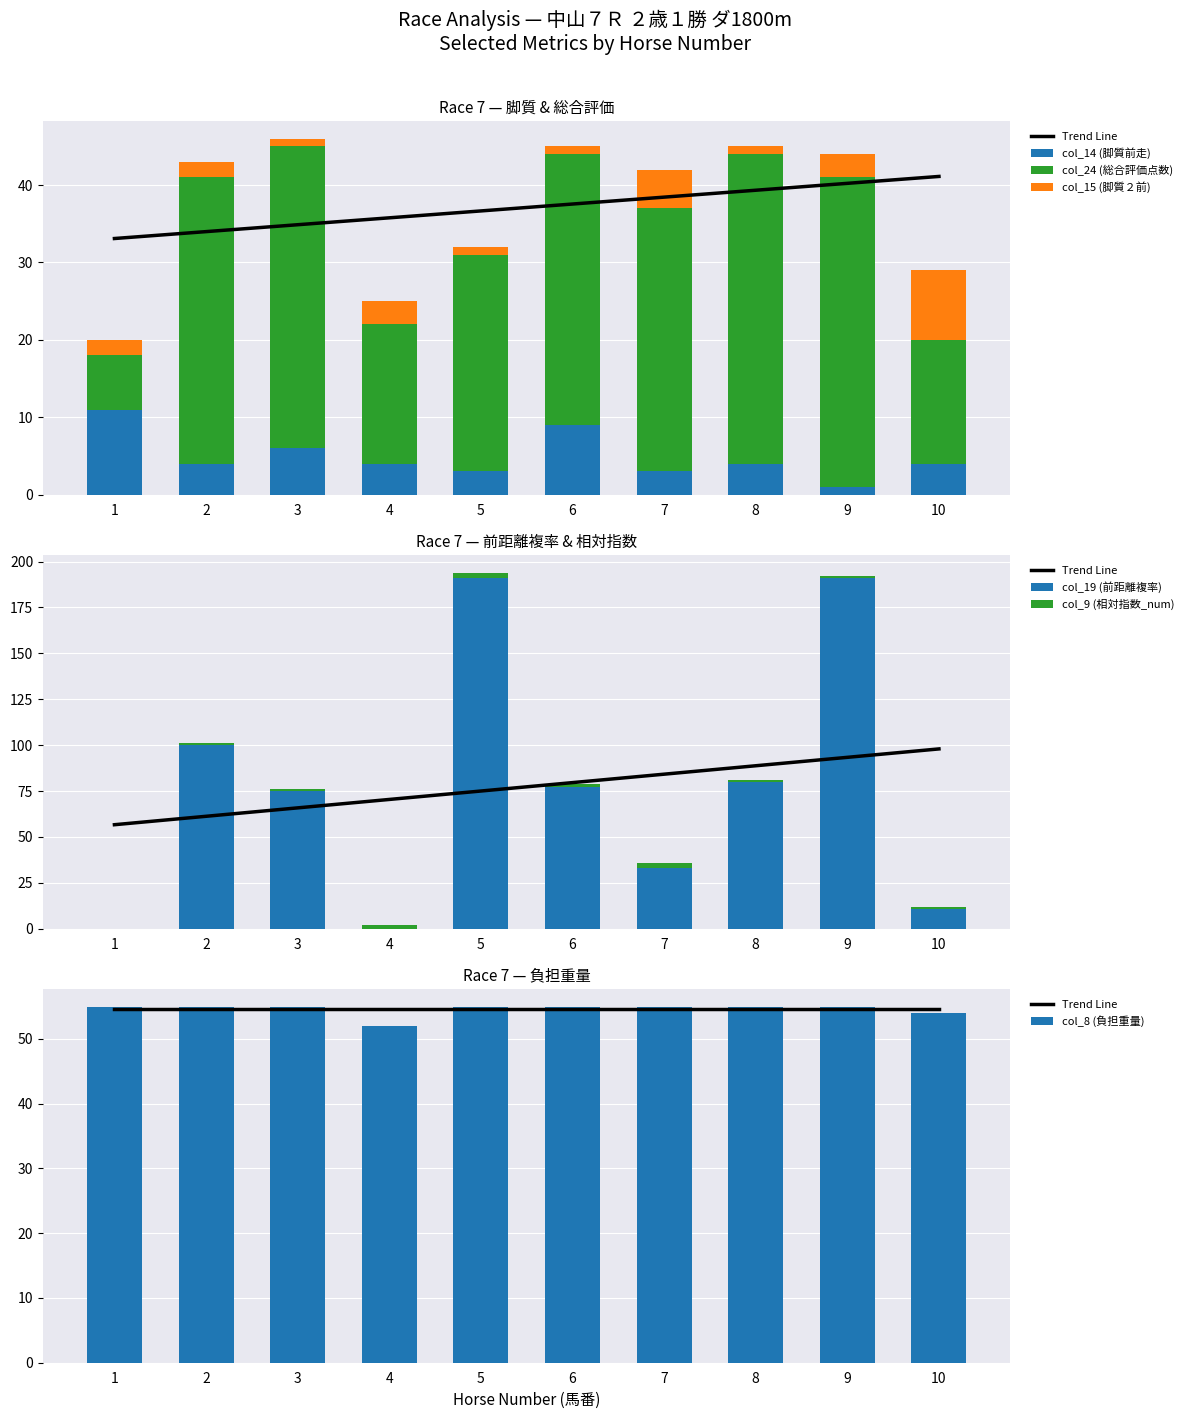

What is the value of the col_8 (負担重量) bar at the 6th from the left?

55